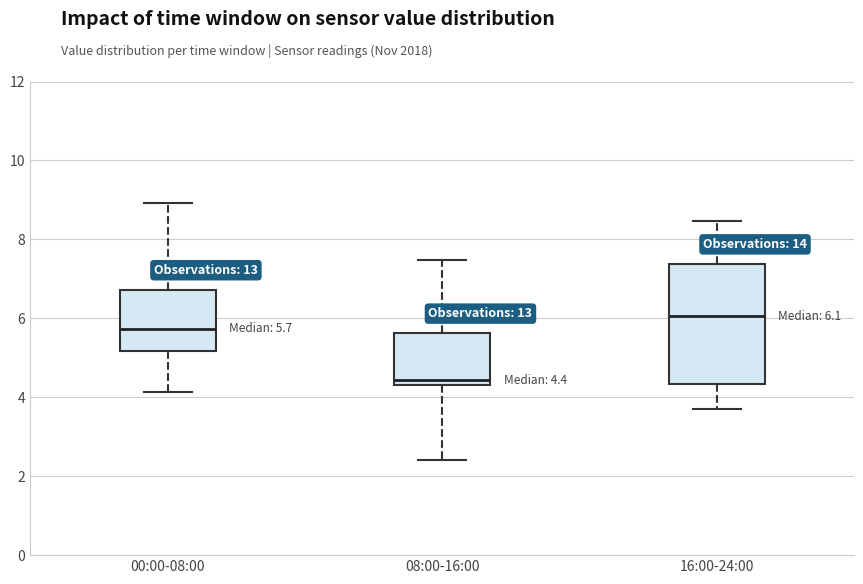

Which box's median line is the highest?

16:00-24:00